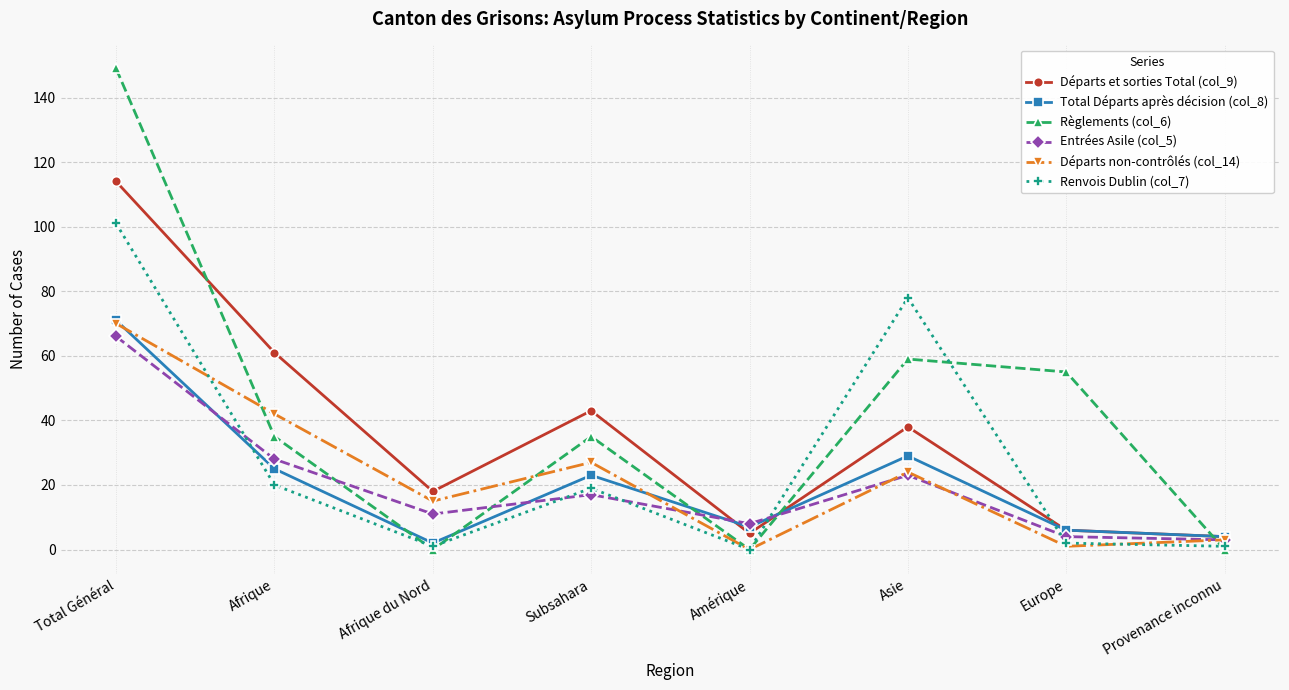

How many lines are shown in the chart?

6